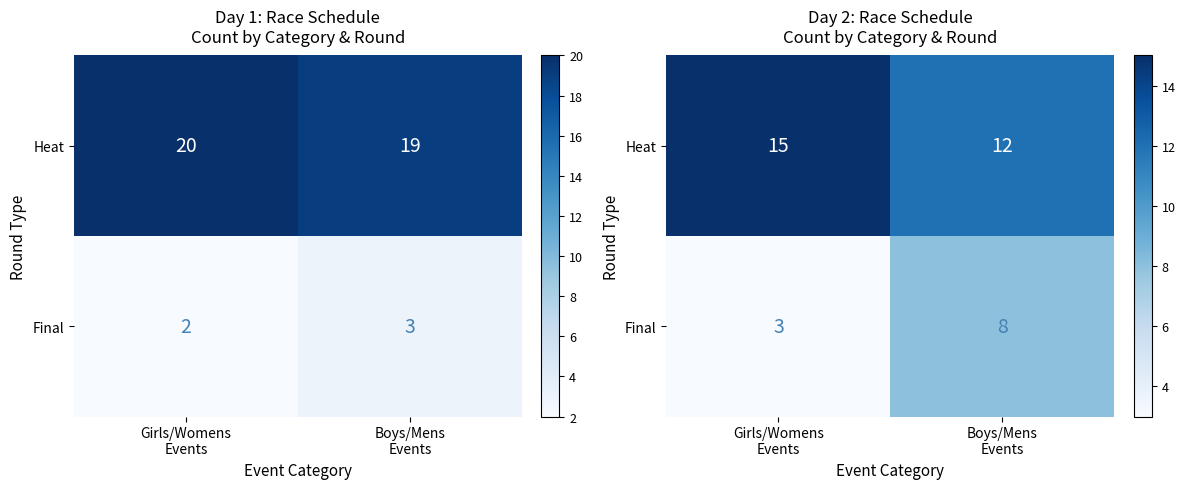

Count the number of categories in the chart.

2